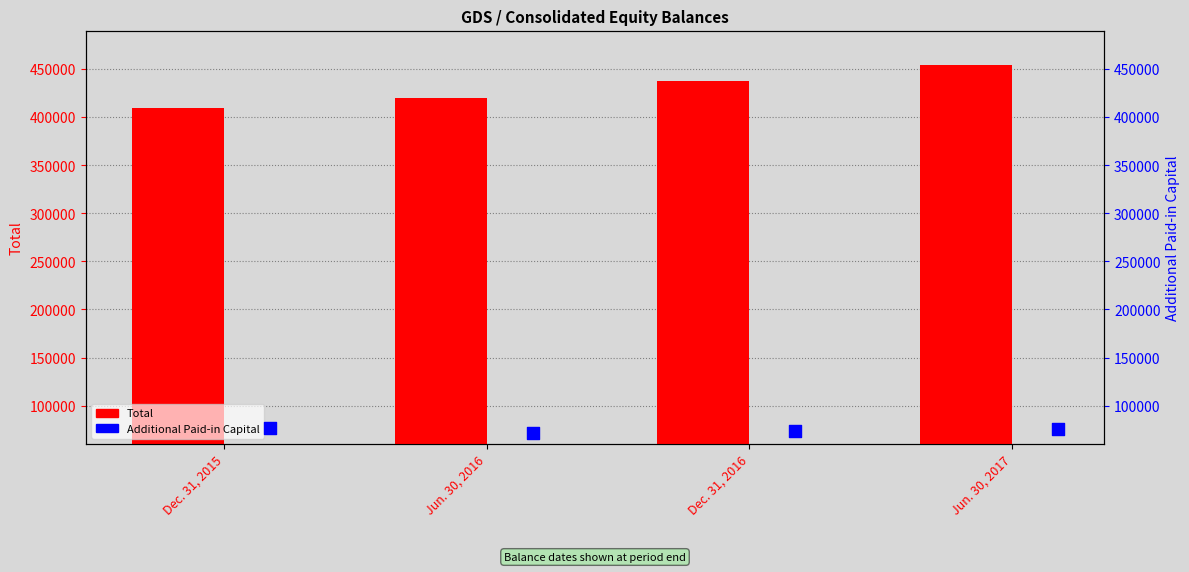

At which category is the sum across all series the highest?

Jun. 30, 2017